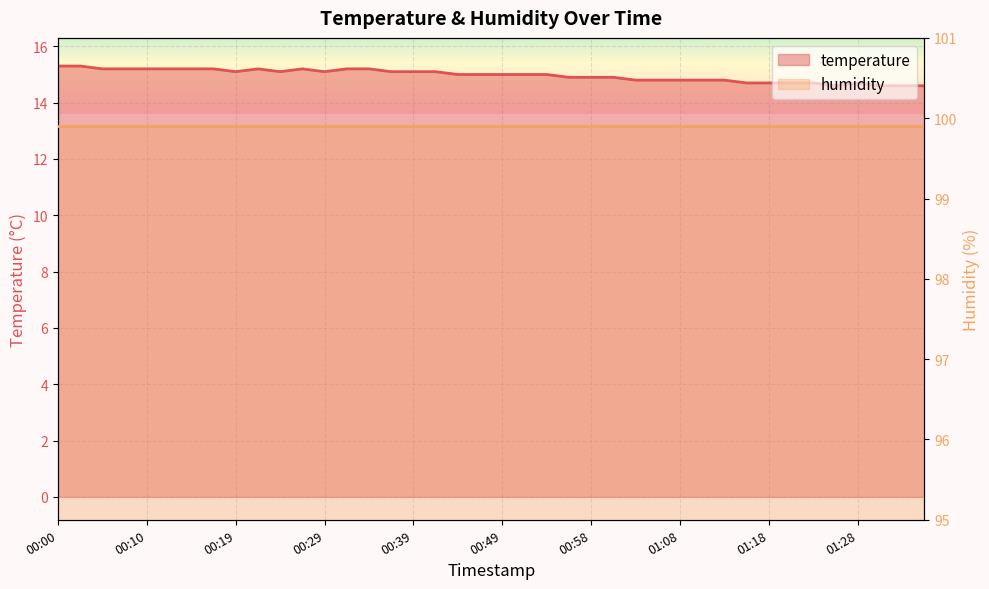

Reading left to right, what are all the values shown in this chart?

15.3	15.3	15.2	15.2	15.2	15.2	15.2	15.2	15.1	15.2	15.1	15.2	15.1	15.2	15.2	15.1	15.1	15.1	15.0	15.0	15.0	15.0	15.0	14.9	14.9	14.9	14.8	14.8	14.8	14.8	14.8	14.7	14.7	14.7	14.7	14.6	14.7	14.6	14.6	14.6